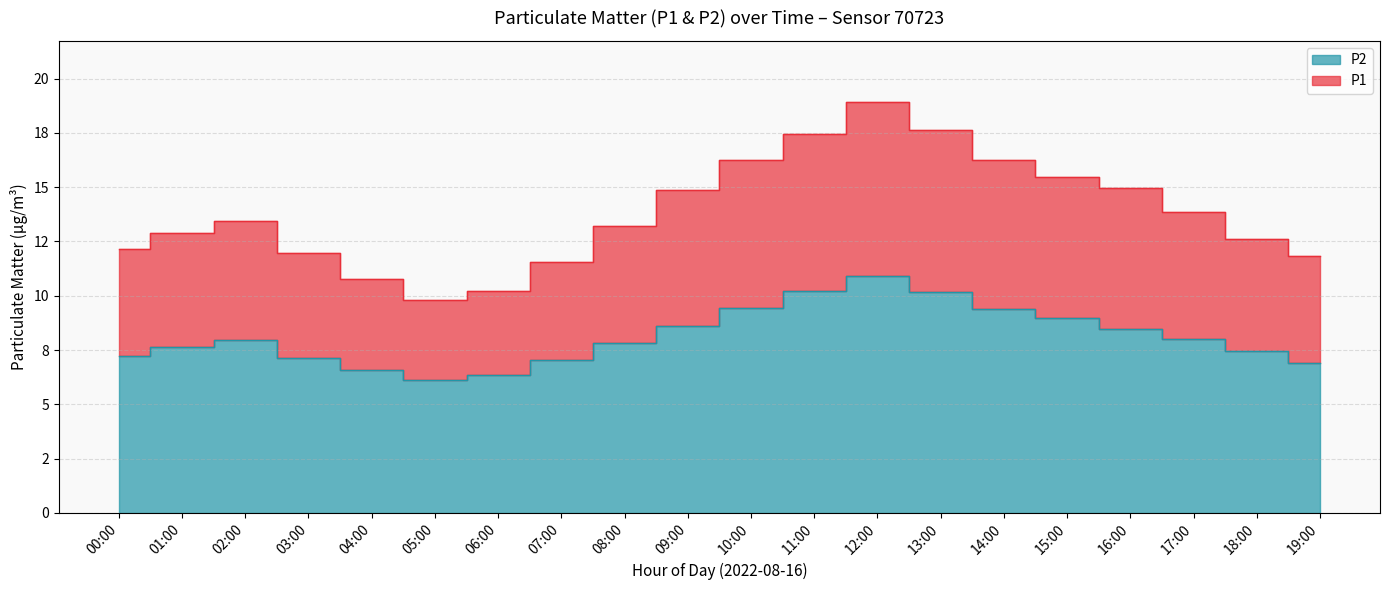

Reading left to right, transcribe all the data shown in this chart.

P1: 12.1	12.9	13.4	12.0	10.8	9.8	10.2	11.6	13.2	14.9	16.2	17.4	18.9	17.6	16.2	15.5	14.9	13.9	12.6	11.8
P2: 7.2	7.7	8.0	7.1	6.6	6.1	6.3	7.0	7.8	8.6	9.4	10.2	10.9	10.2	9.4	9.0	8.4	8.0	7.5	6.9